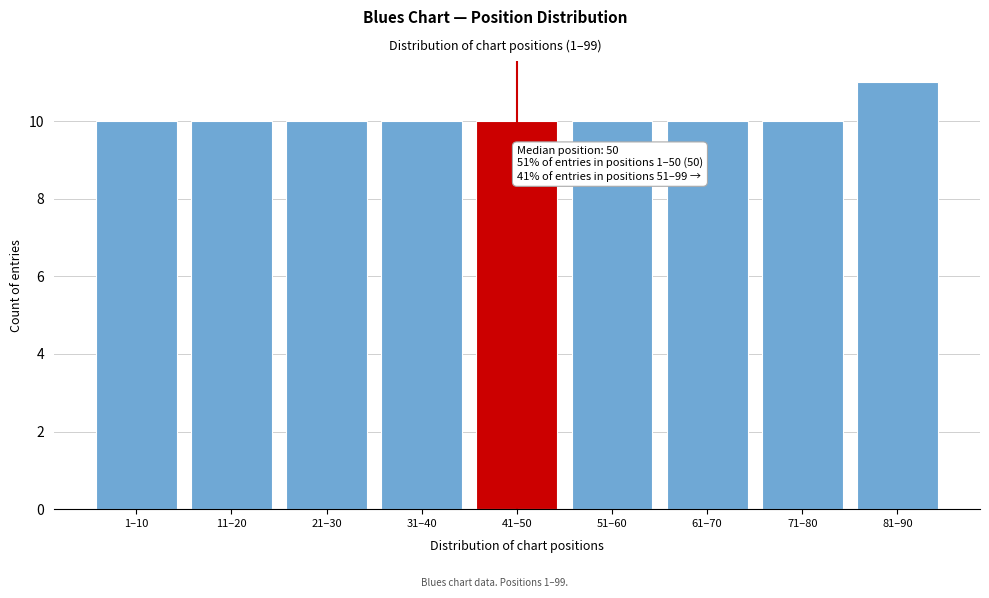

Reading right to left, what are all the values shown in this chart?

11	10	10	10	10	10	10	10	10